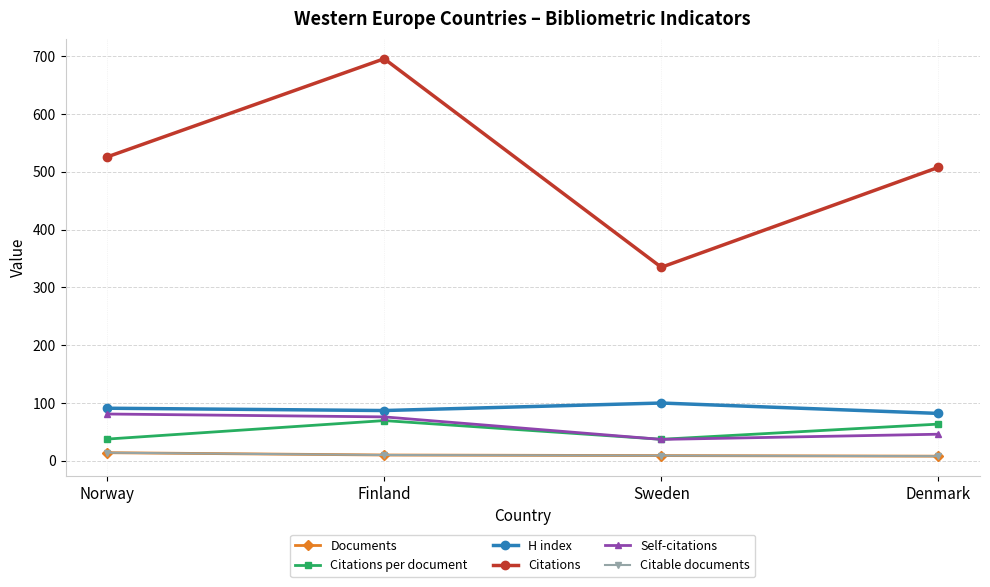

What is the average value of the H index series?

90.0